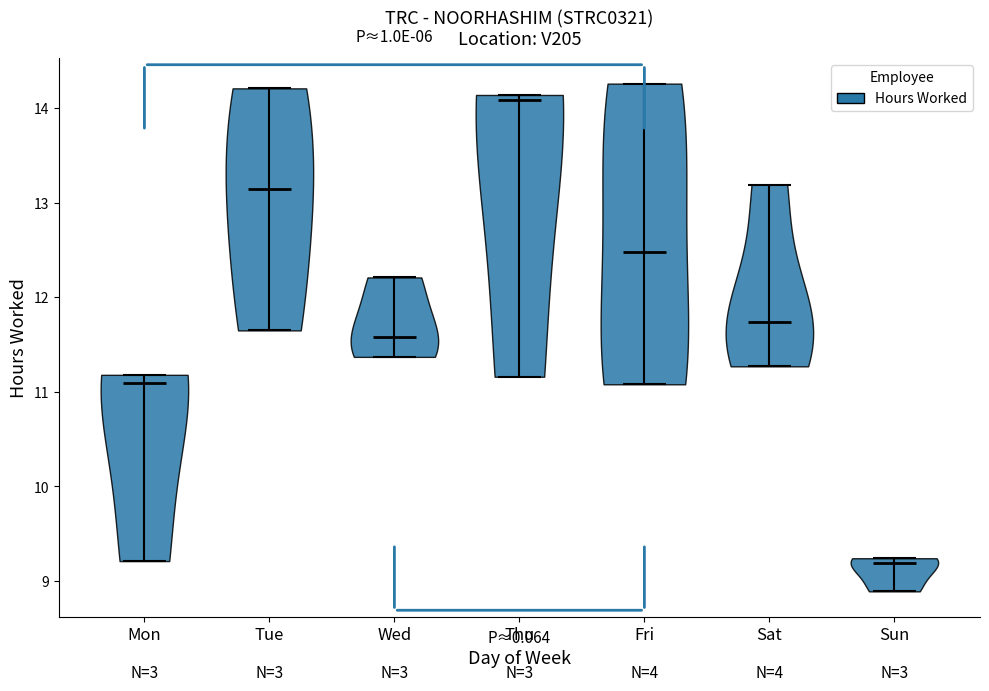

Reading left to right, read every violin against the y-axis: where its median line is, and the lowest and highest points it reaches. The values are not printed on the chart, so give them approximately, as read against the axis.

Mon: median line 11.1, lowest point 9.2, highest point 11.2
Tue: median line 13.2, lowest point 11.7, highest point 14.2
Wed: median line 11.6, lowest point 11.4, highest point 12.2
Thu: median line 14.1, lowest point 11.2, highest point 14.1
Fri: median line 12.5, lowest point 11.1, highest point 14.3
Sat: median line 11.7, lowest point 11.3, highest point 13.2
Sun: median line 9.2, lowest point 8.9, highest point 9.2